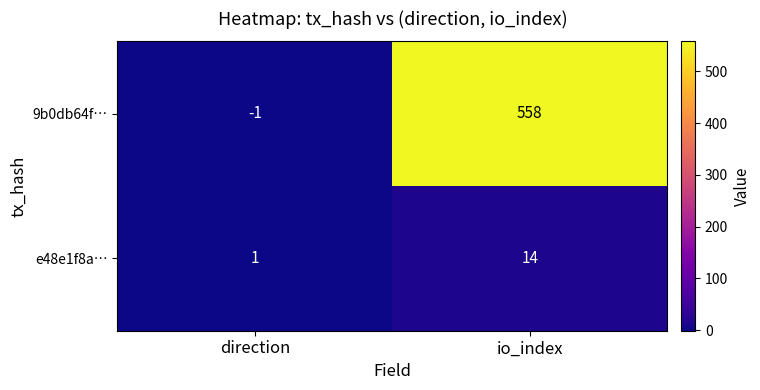

How many categories are shown in the chart?

2